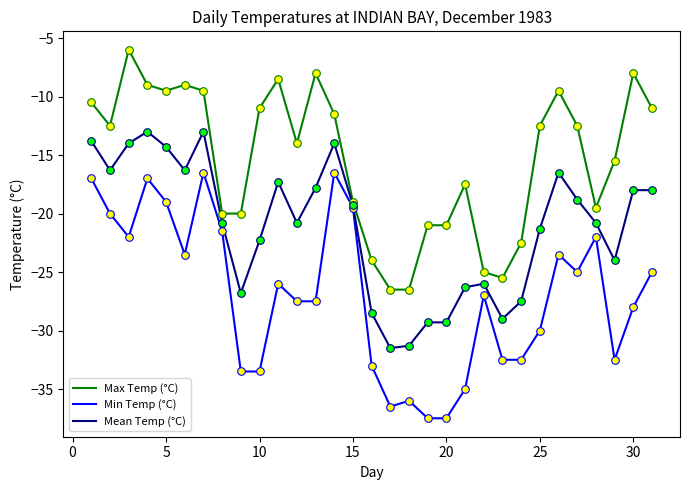

Which series has the largest total across all categories?

Max Temp (°C)